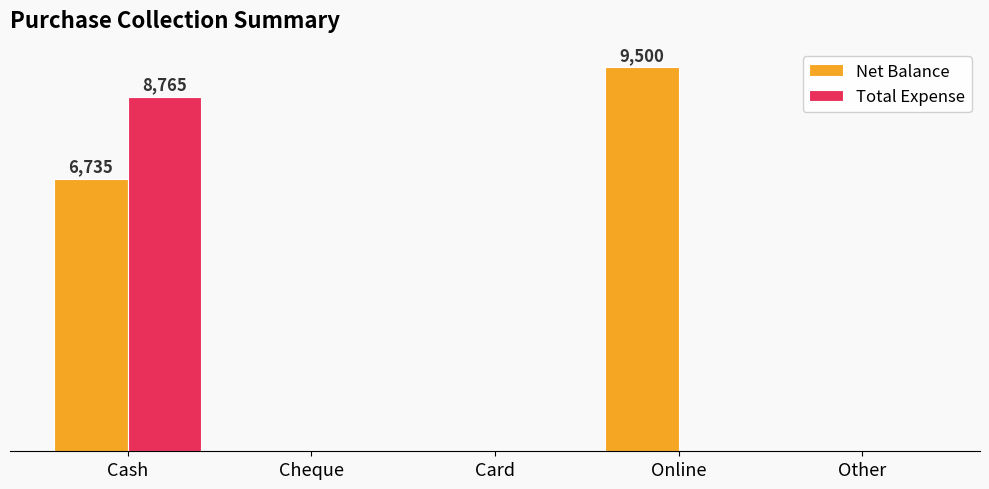

The Net Balance series shows 16156 at Online. True or false?

False